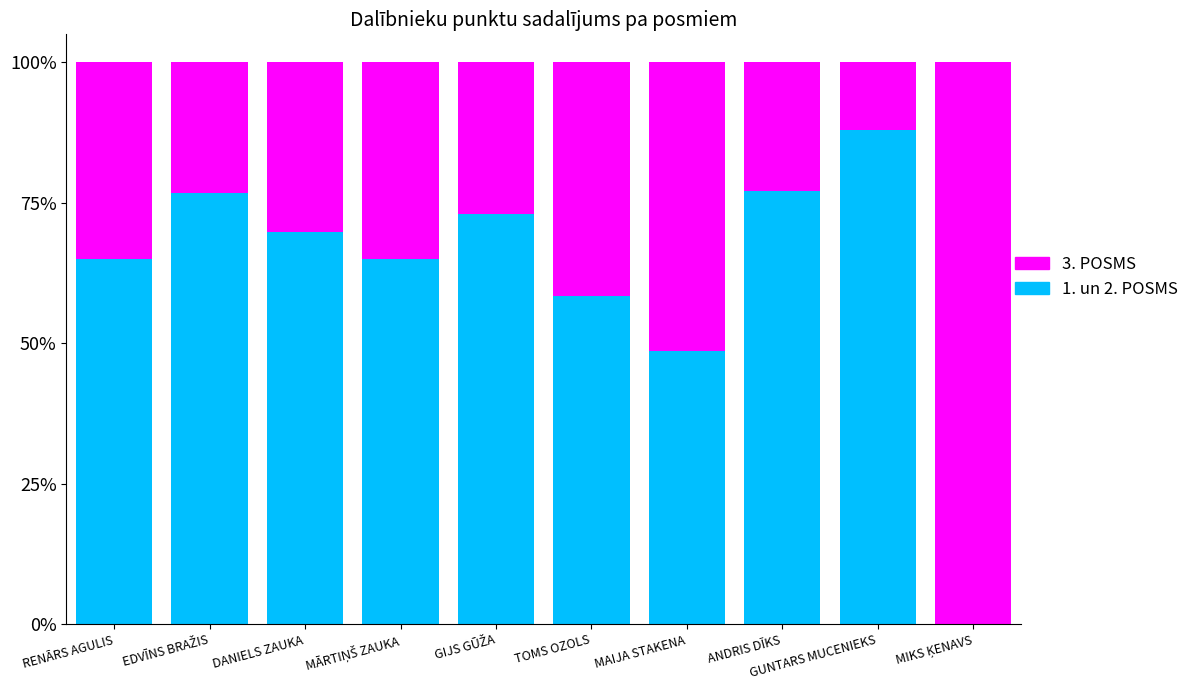

Are the bars grouped side by side (vs. stacked)?

No